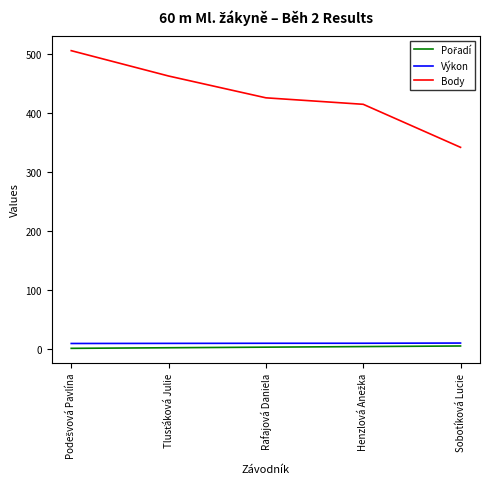

Which series has the widest spread of values?

Body